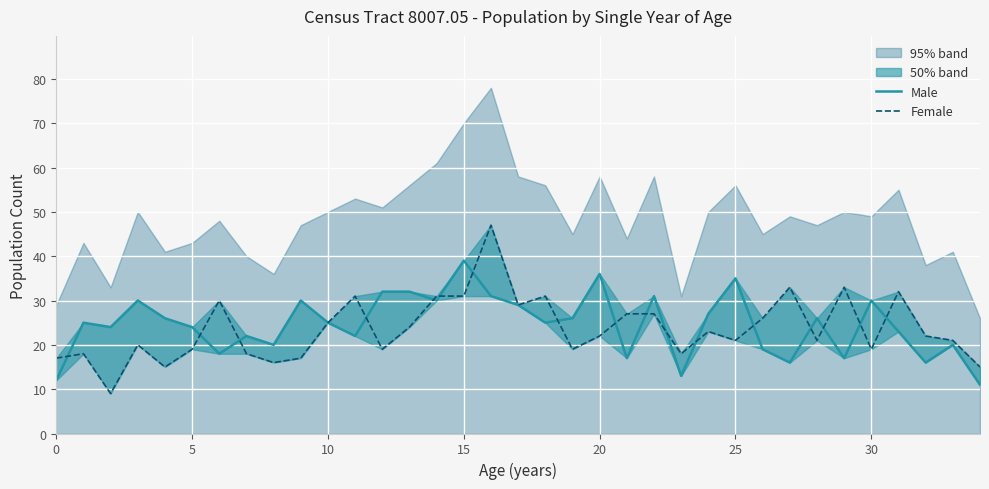

True or false: Female has a value of 11 at 12.

False